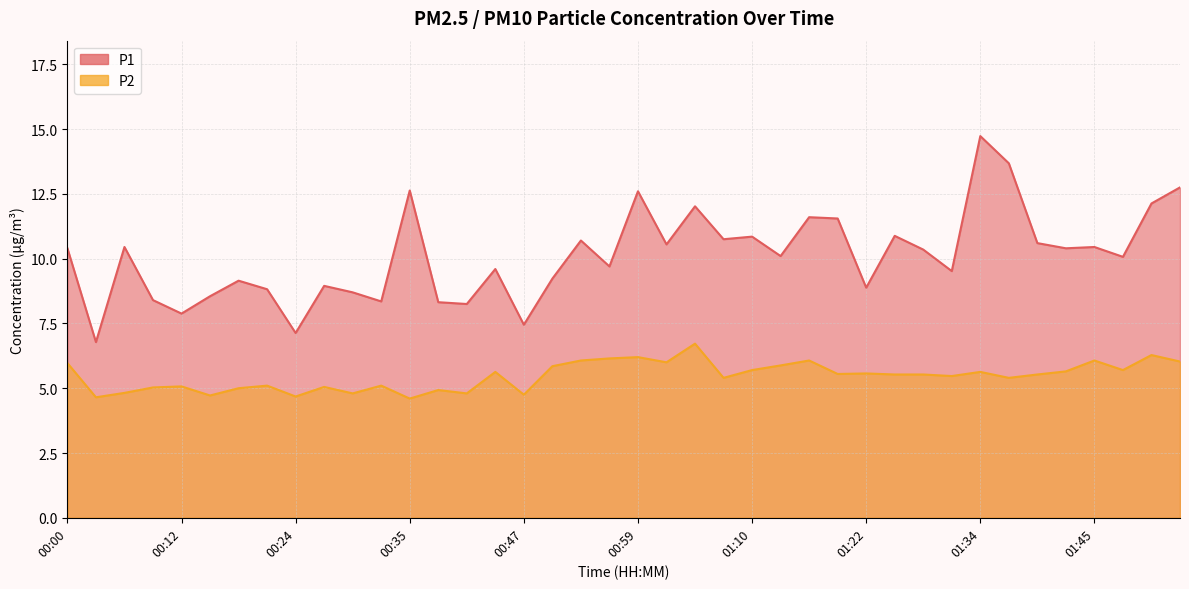

Where is P1 nearest to the value 10?

01:48